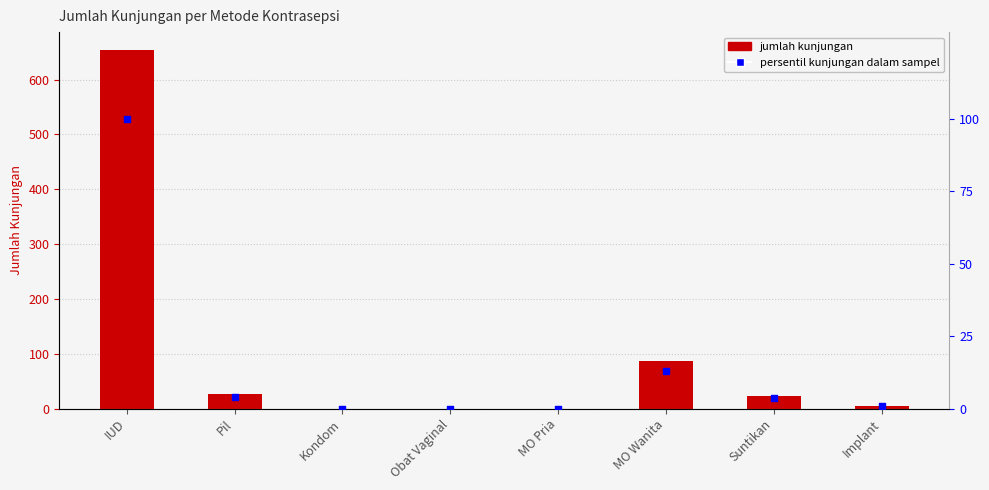

Which series has the largest total across all categories?

jumlah_kunjungan